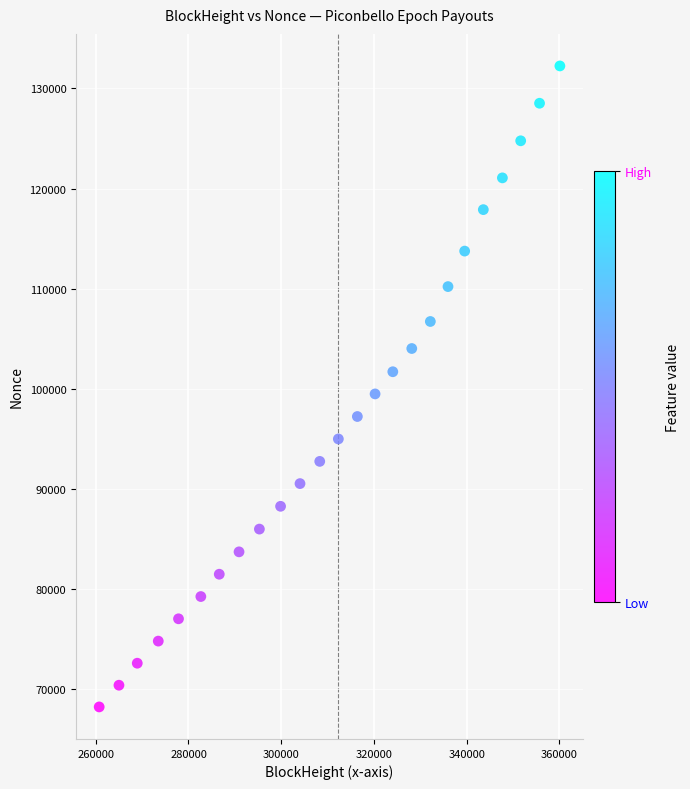

What Y value in the scatter plot is closest to 100240?

99492